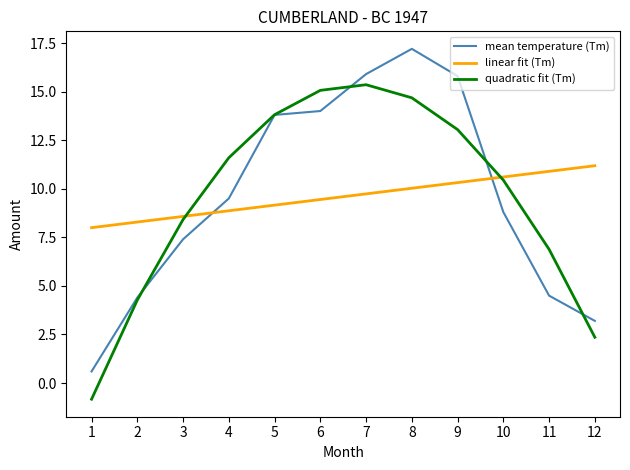

Which series changed the most between 4 and 5?

mean temperature (Tm)